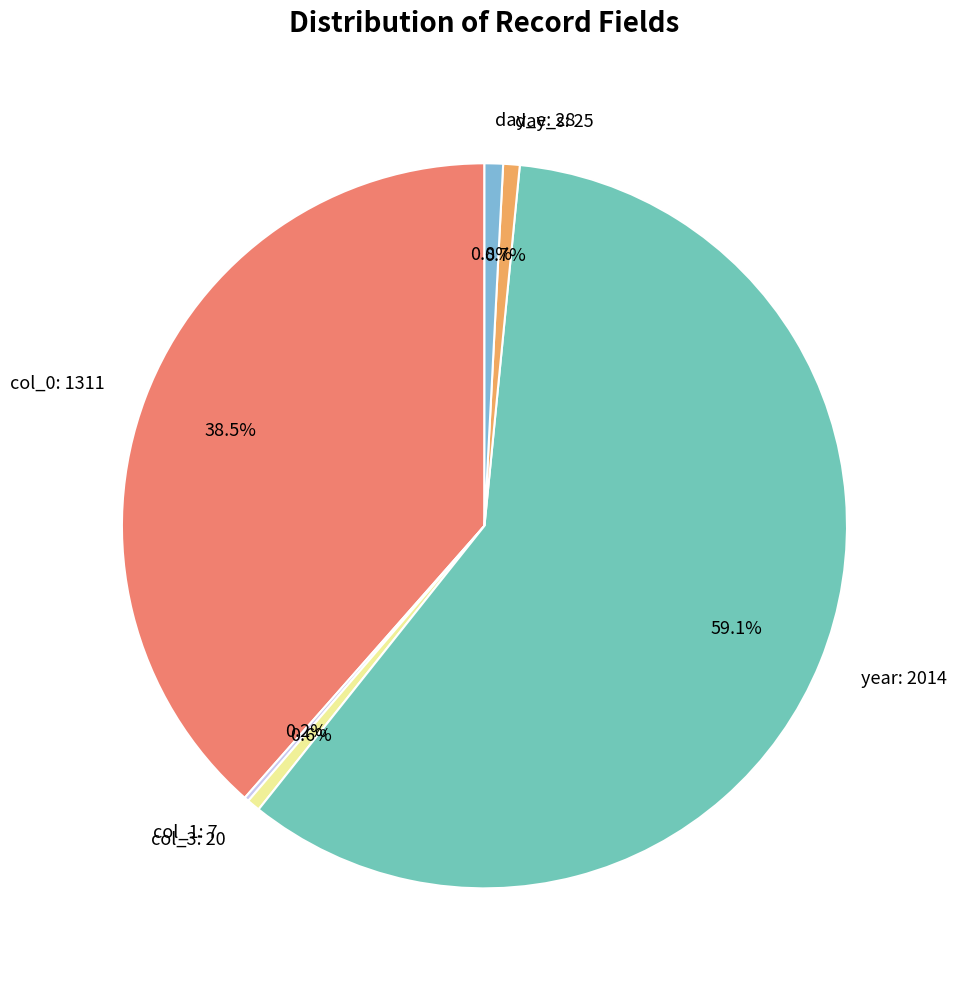

Which has a higher value, col_0: 1311 or col_3: 20?

col_0: 1311